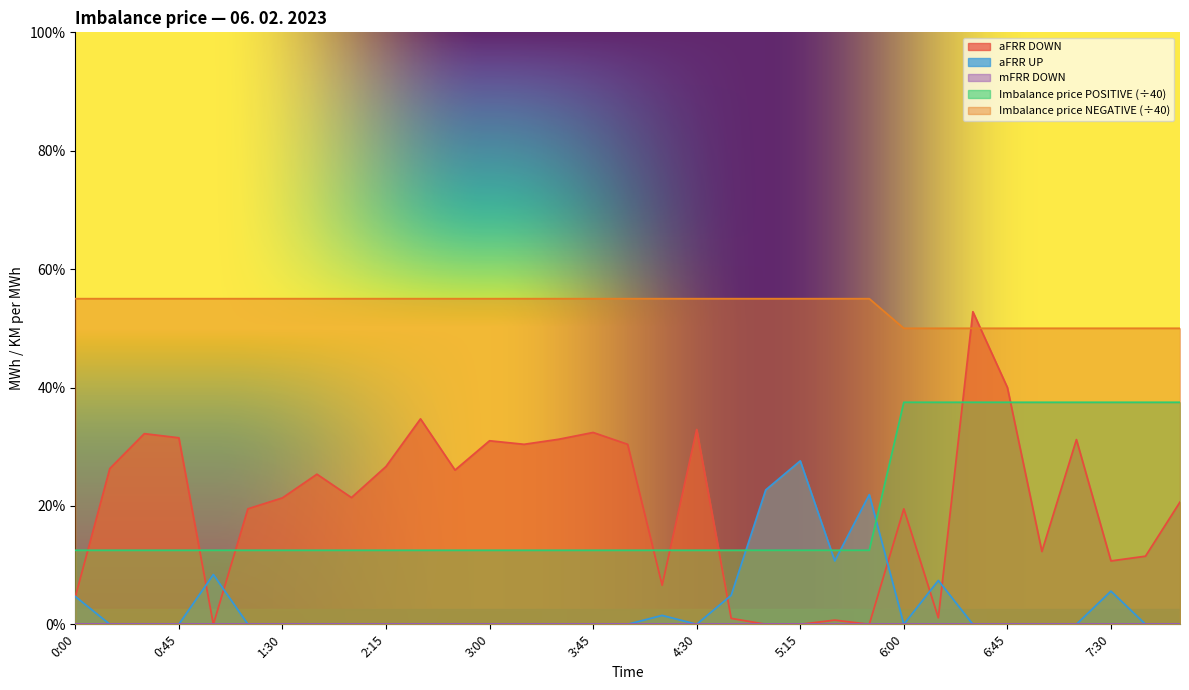

Does the chart display data point markers on the line(s)?

No